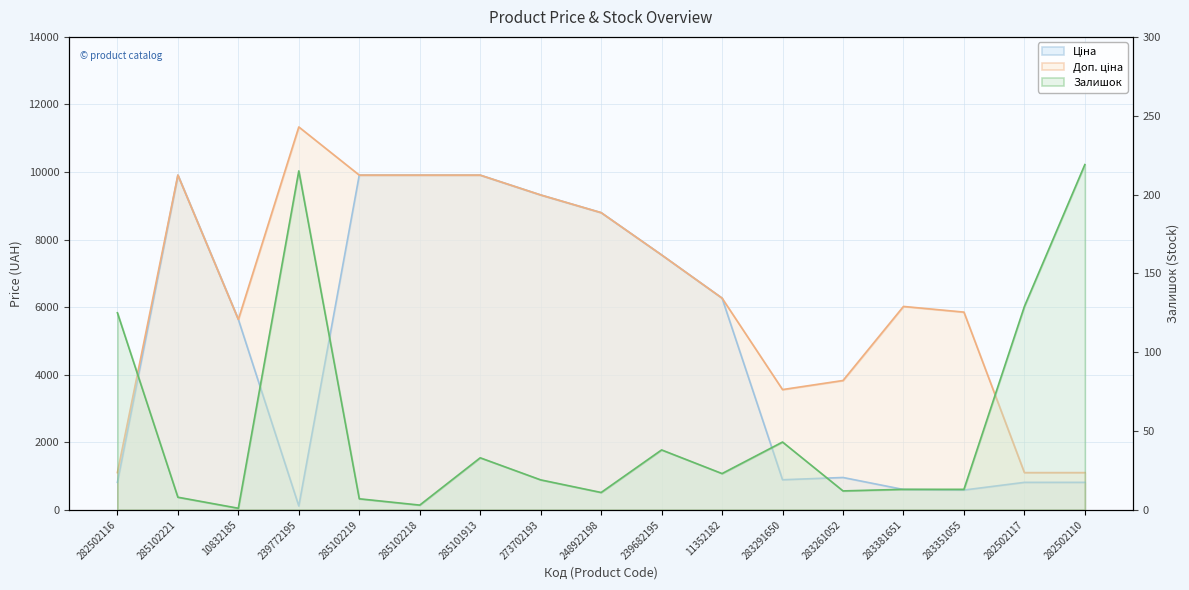

Reading left to right, transcribe all the data shown in this chart.

Ціна: 813.0	9908.5	5636.0	113.3	9908.5	9908.5	9908.5	9321.4	8797.6	7545.9	6266.7	889.9	957.1	602.1	585.3	813.0	813.0
Доп. ціна: 1101.8	9908.5	5636.0	11334.0	9908.5	9908.5	9908.5	9321.4	8797.6	7545.9	6266.7	3559.7	3828.4	6020.8	5852.9	1101.8	1101.8
Залишок: 125.0	8.0	1.0	215.0	7.0	3.0	33.0	19.0	11.0	38.0	23.0	43.0	12.0	13.0	13.0	129.0	219.0